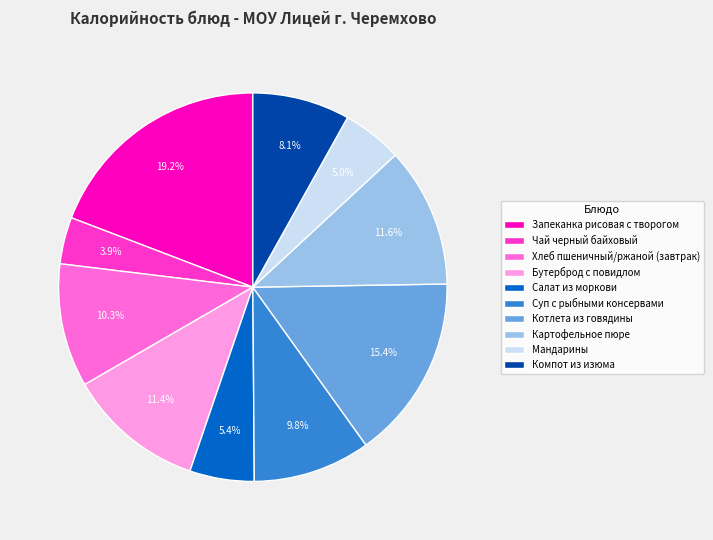

To the nearest percent, what percentage of the pie is Картофельное пюре?

12%